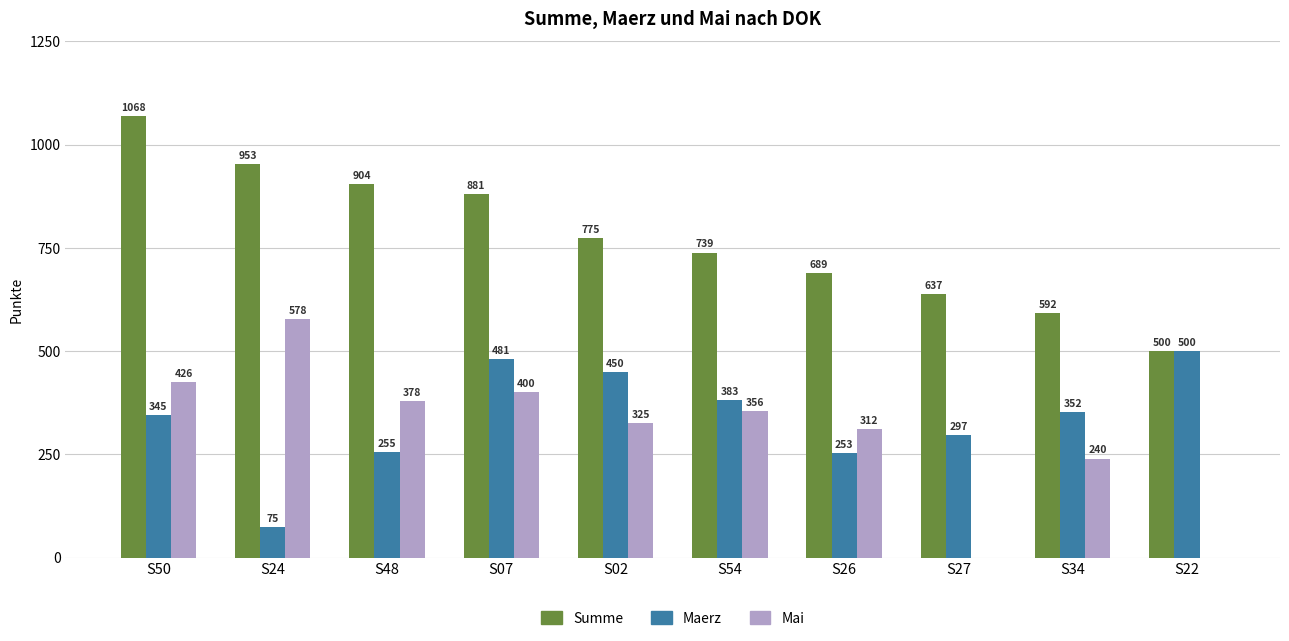

Which series has the largest total across all categories?

Summe